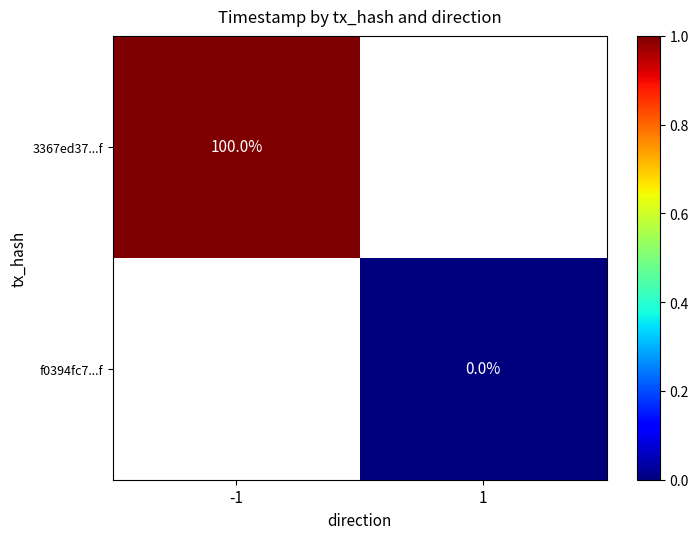

Is the value of 3367ed37...f at -1 greater than the value of f0394fc7...f at 1?

Yes